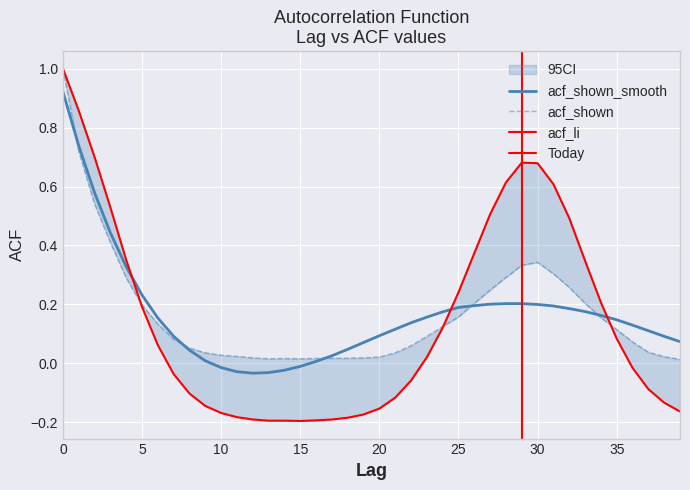

Rank the series at 24 from highest to lowest value.

acf_shown_smooth, acf_shown, acf_li